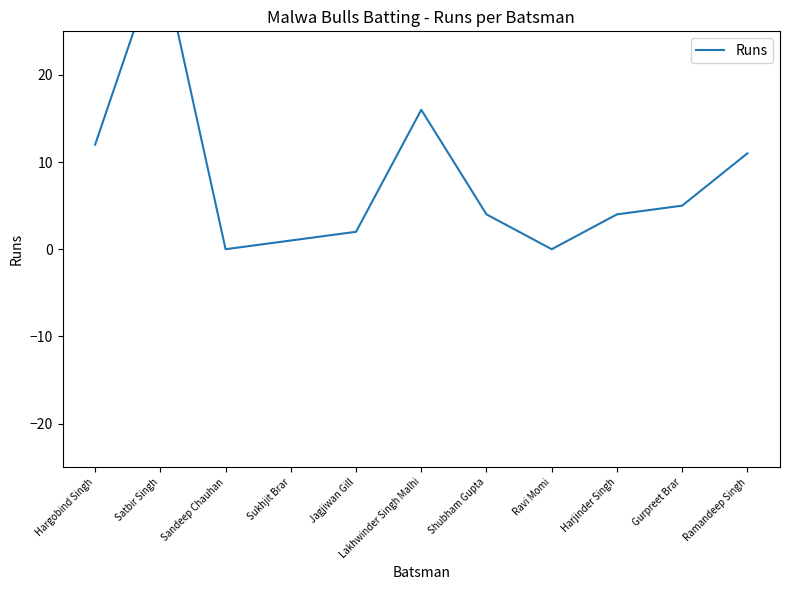

Count the number of data series in this chart.

1